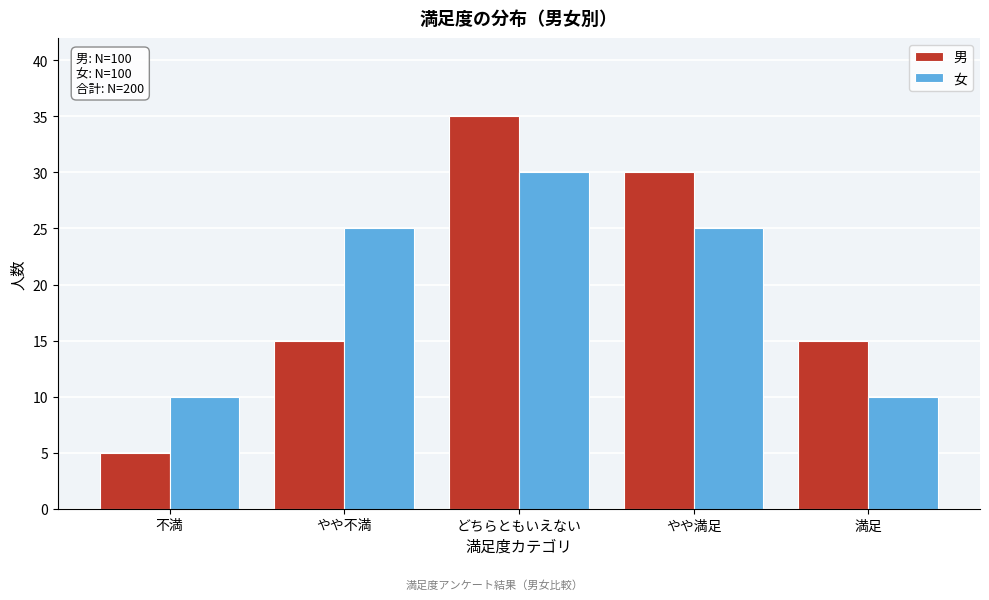

Reading right to left, extract all data points from this chart.

男: 満足=15	やや満足=30	どちらともいえない=35	やや不満=15	不満=5
女: 満足=10	やや満足=25	どちらともいえない=30	やや不満=25	不満=10